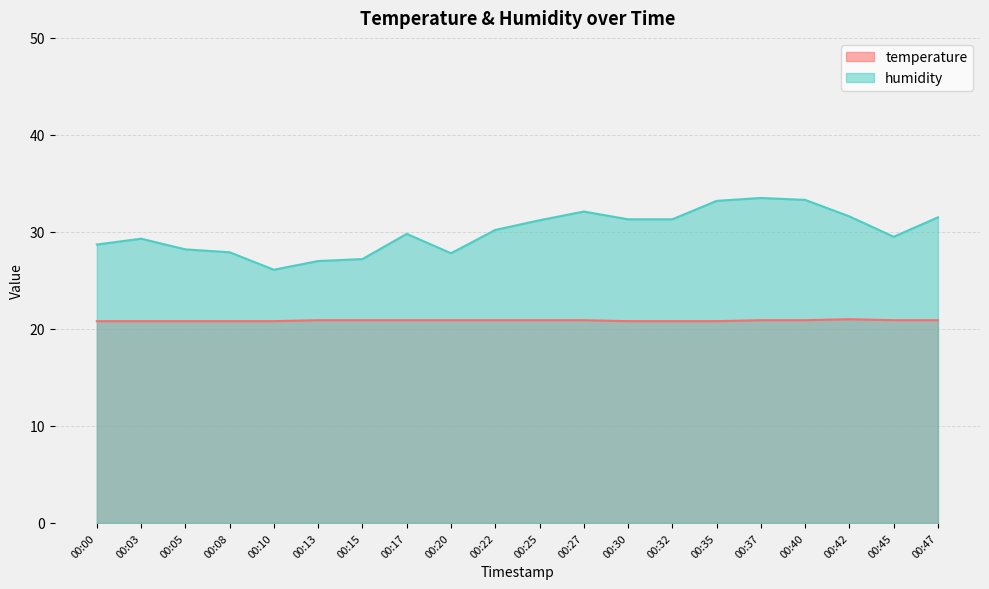

True or false: temperature and humidity cross at least once.

False